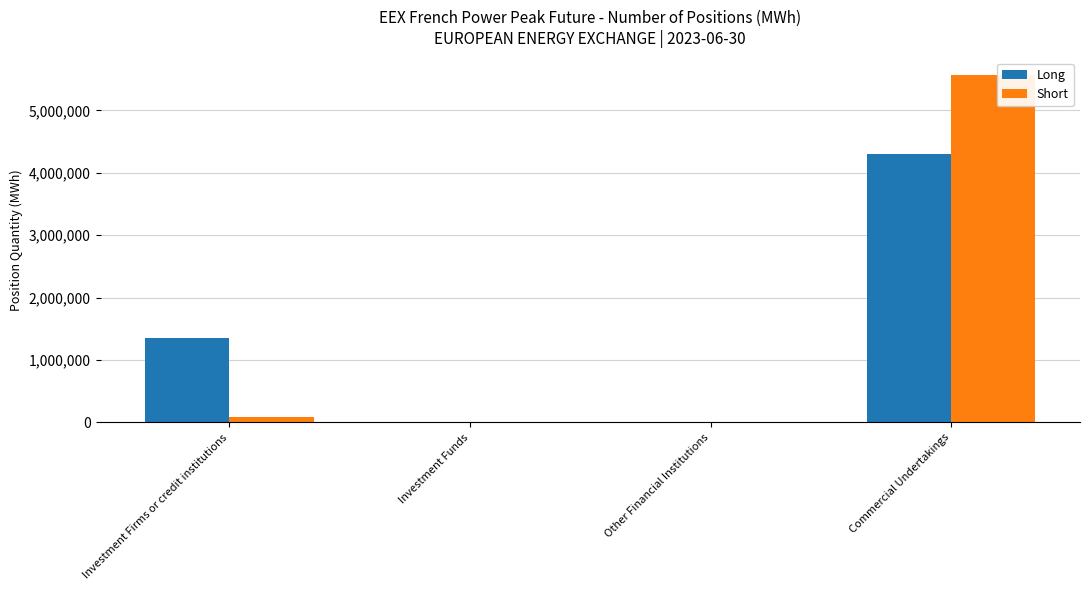

The value of Short at Other Financial Institutions is 0. True or false?

True